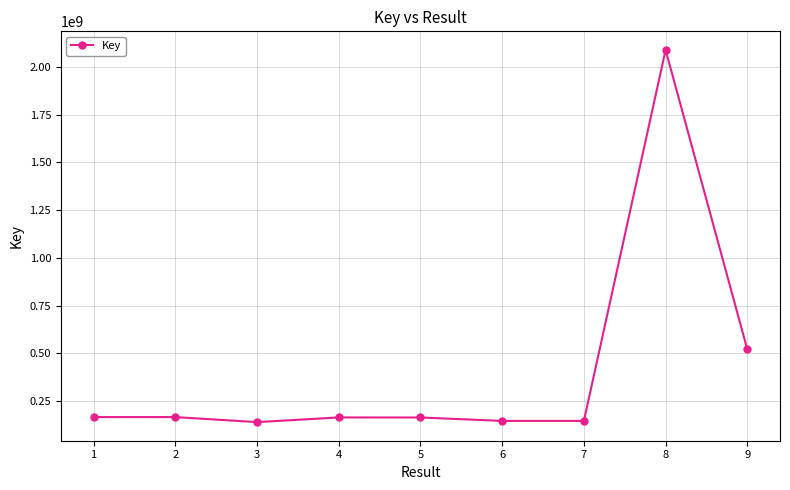

What is the sum of the values at 8 and 4?

2253534694